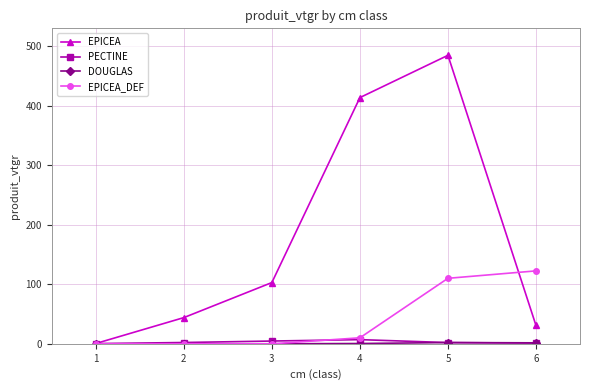

What is the greatest value displayed?

484.7